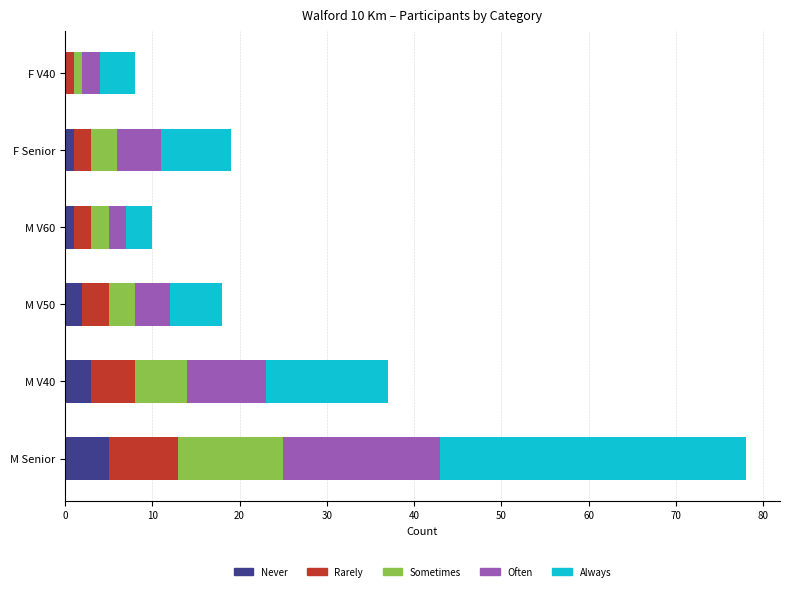

What is the total value across all series at M Senior?

78